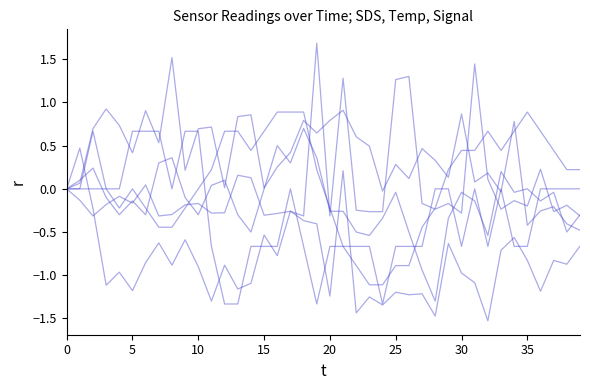

Does the chart have visible grid lines?

No